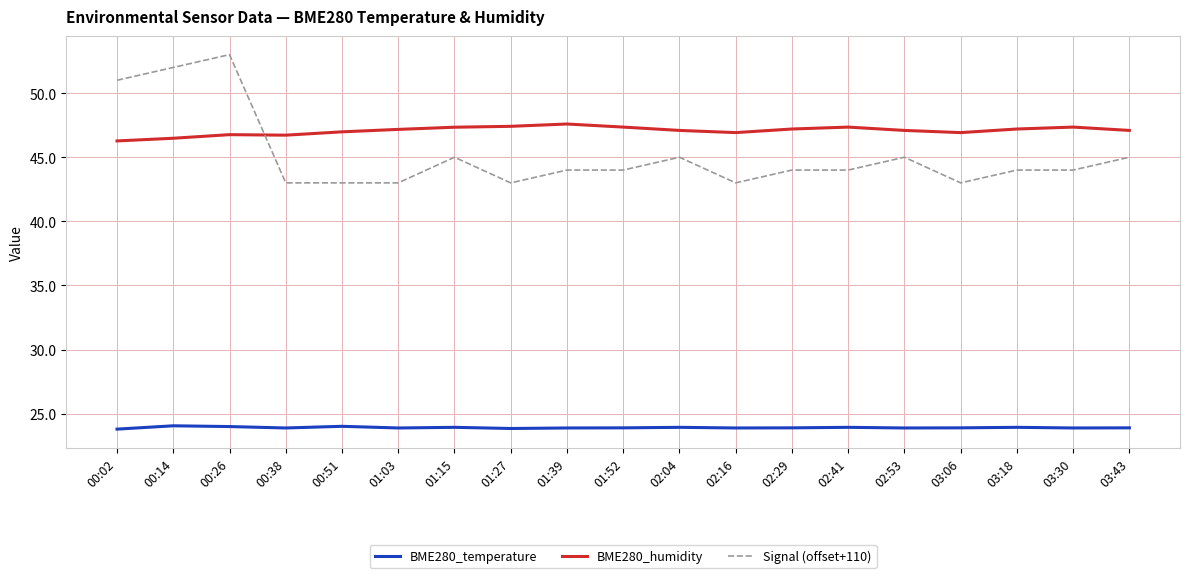

Rank the series by their maximum value, from highest to lowest.

Signal (offset+110), BME280_humidity, BME280_temperature